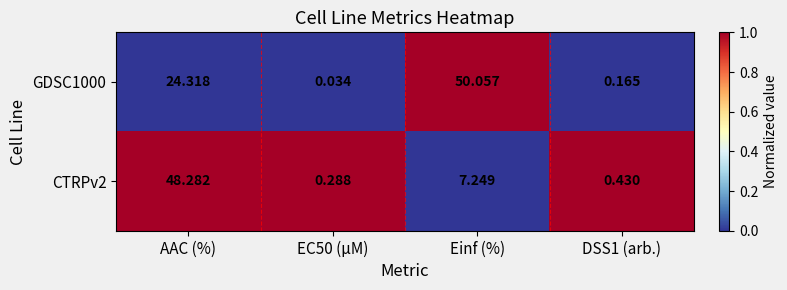

At which category is the sum across all series the highest?

AAC (%)